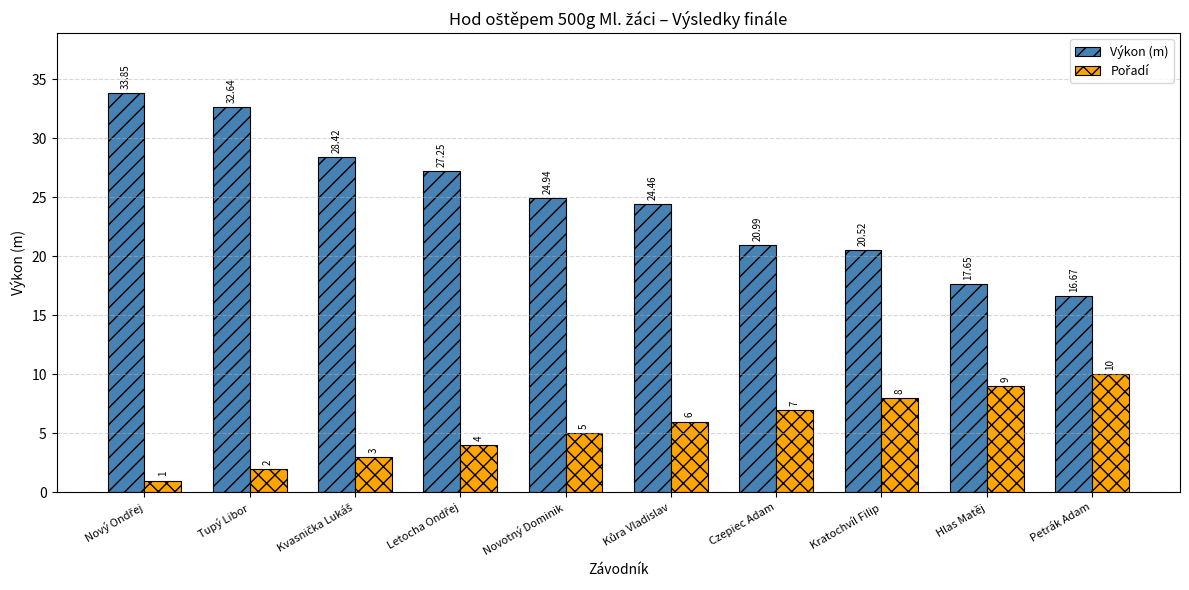

At how many categories does at least one series exceed 12?

10